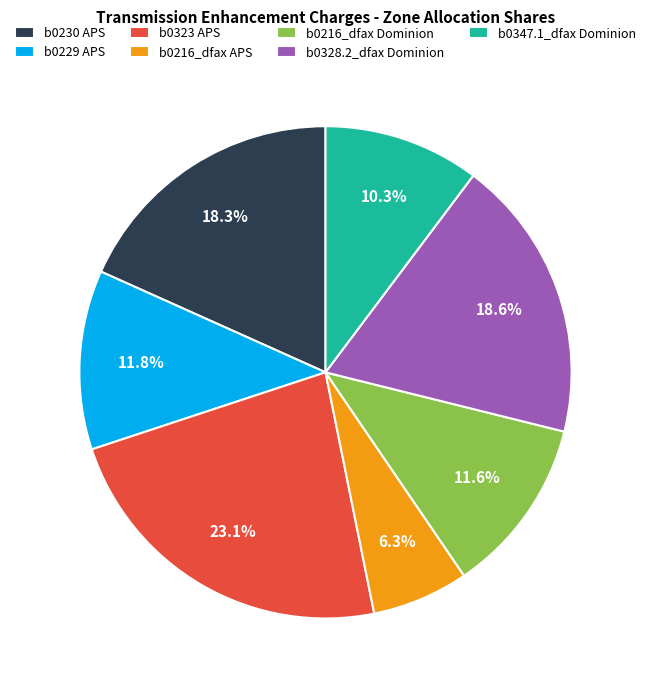

Which category has the smallest portion of the pie?

b0216_dfax APS